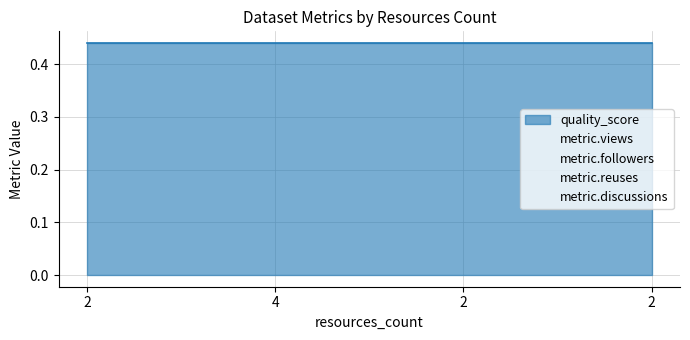

Does the chart have visible grid lines?

Yes